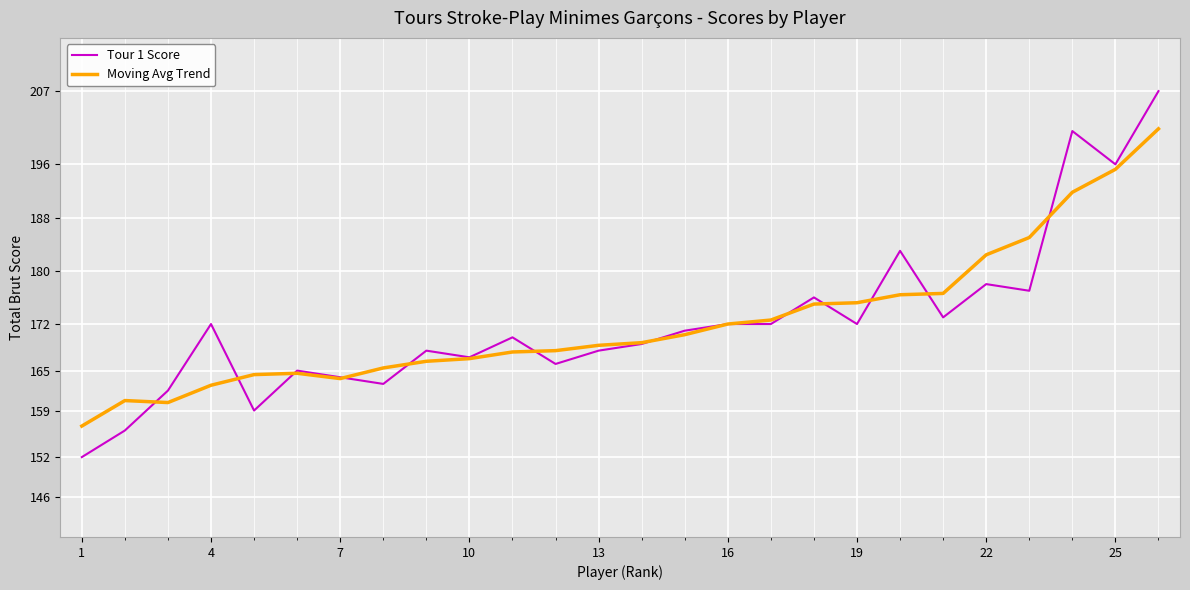

What is the minimum value shown in the chart?

152.0